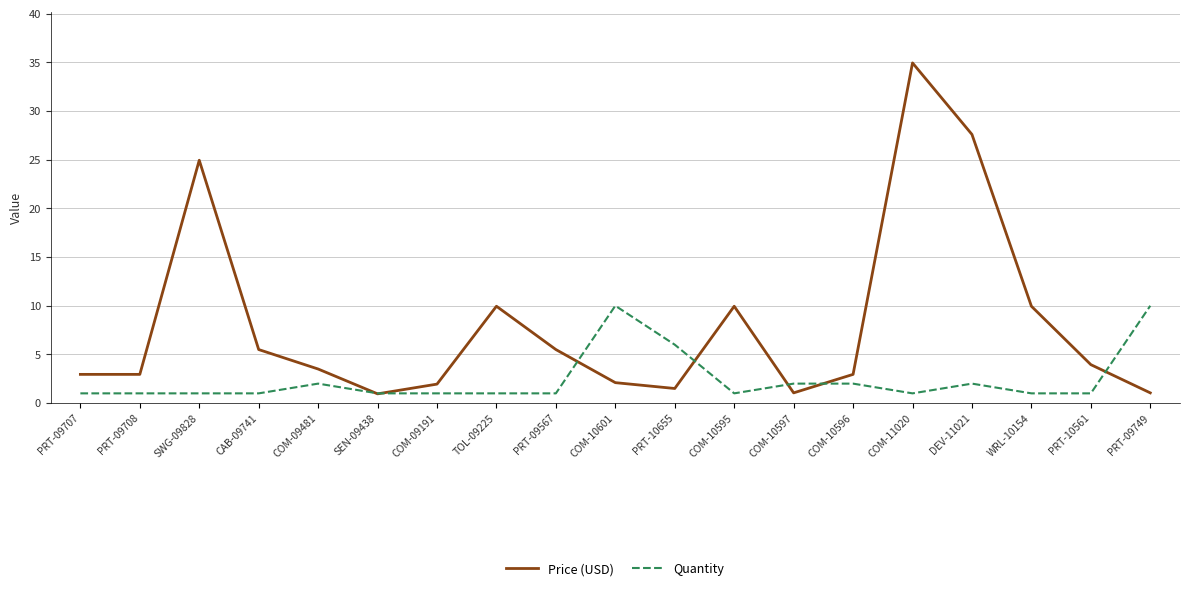

What position from the right is COM-10595?

8